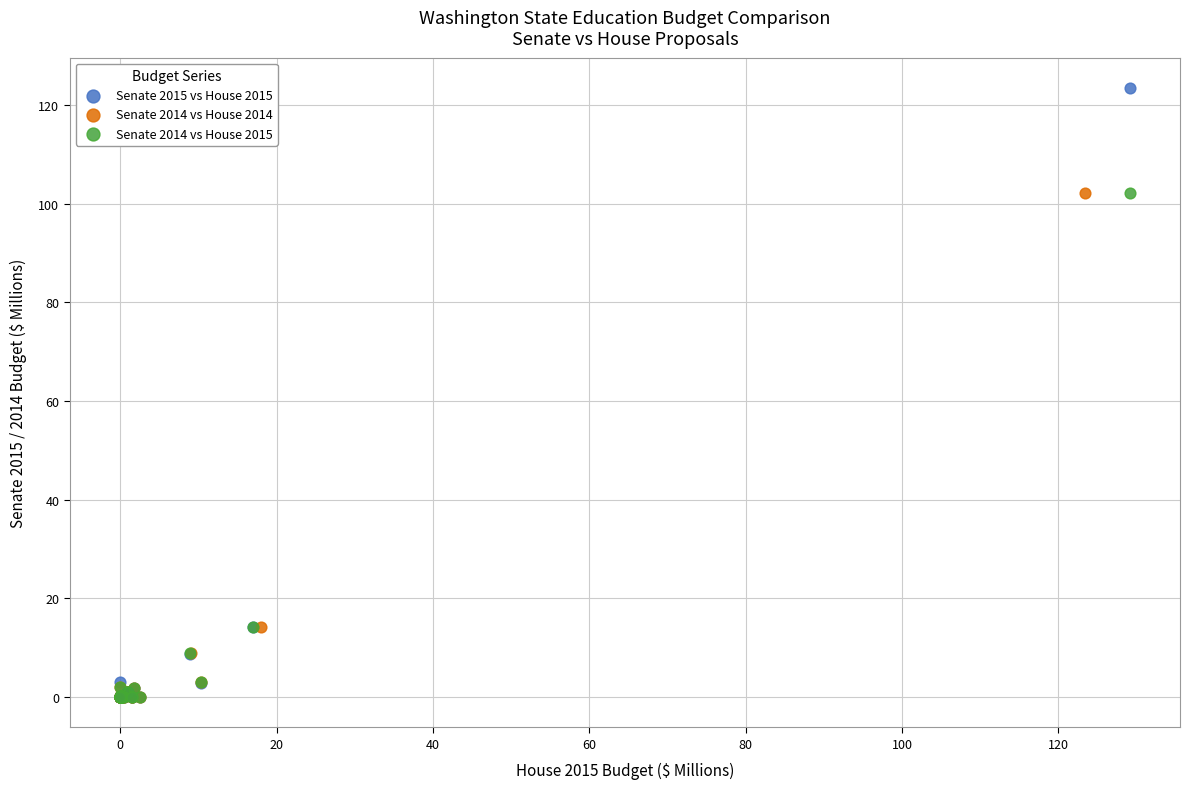

Which series has the largest Y range (max minus min)?

Senate 2015 vs House 2015